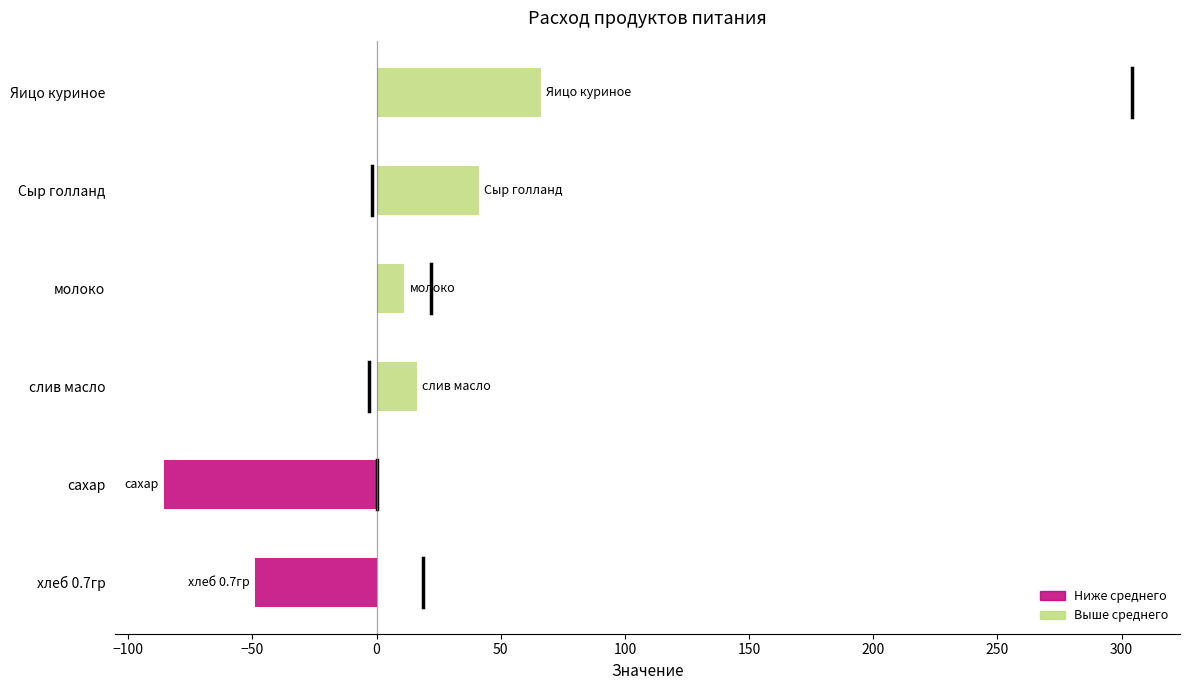

How many data points are above 16?

3